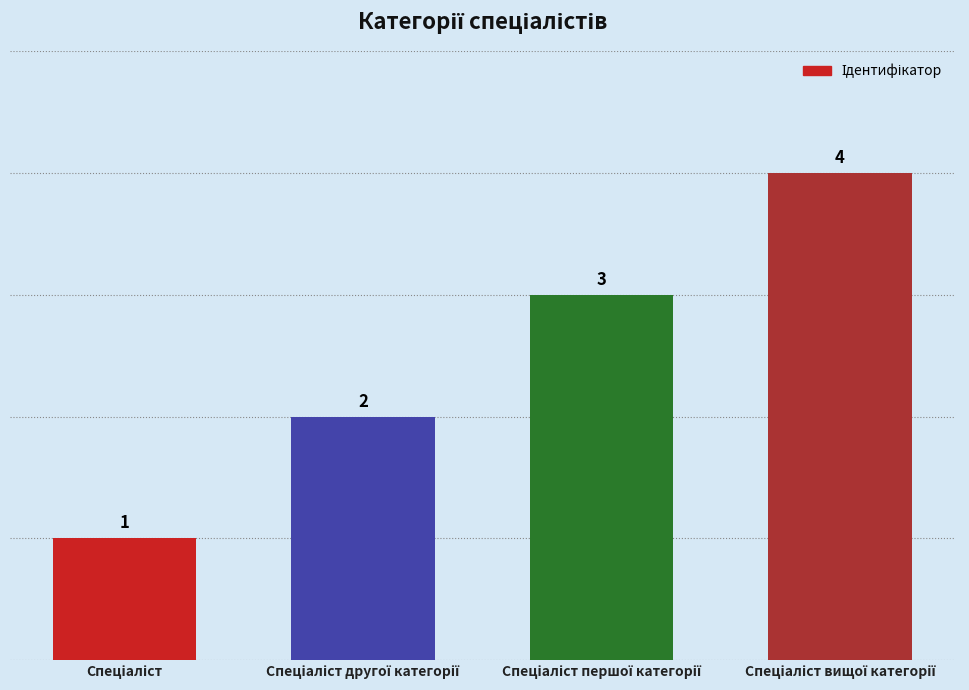

What is the greatest value displayed?

4